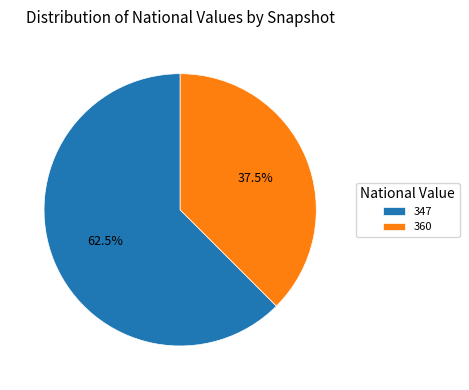

How many segments does this pie chart have?

2